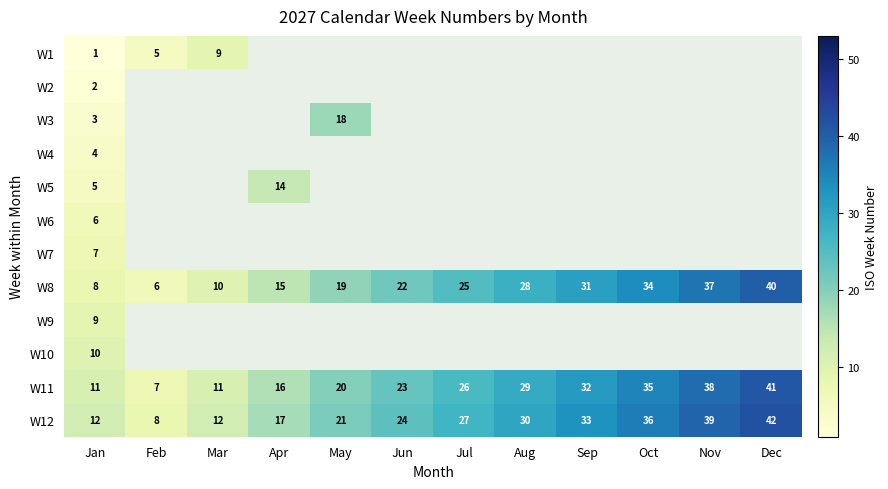

What is the maximum value shown in the chart?

42